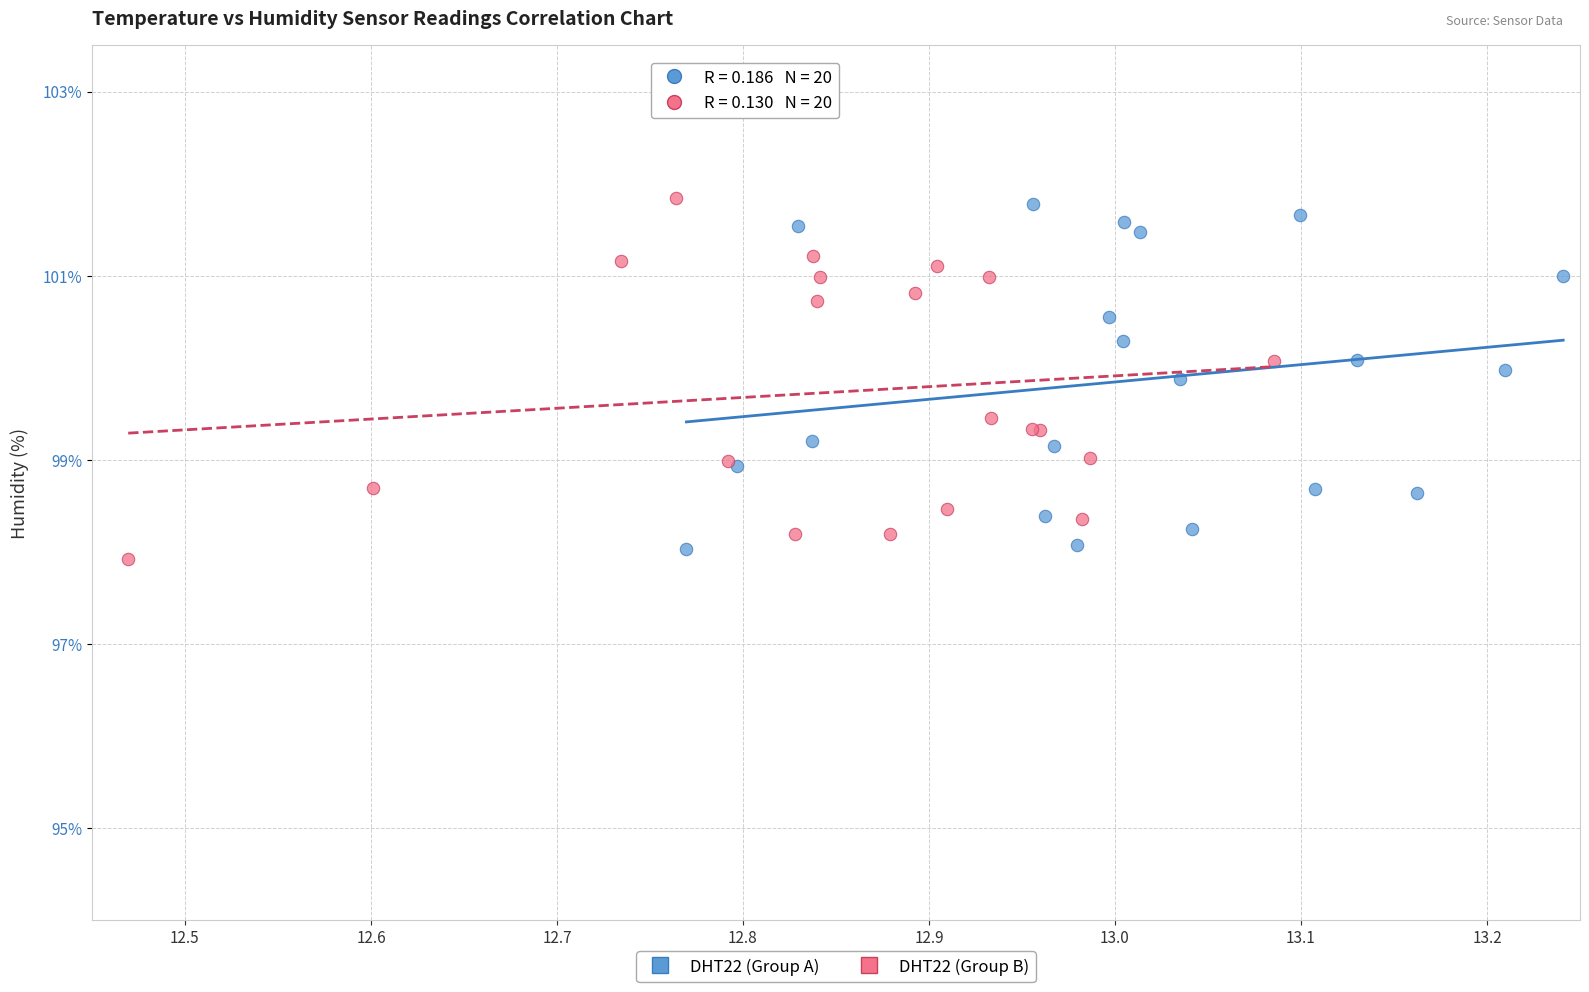

Which series has the largest Y range (max minus min)?

DHT22 (Group B)